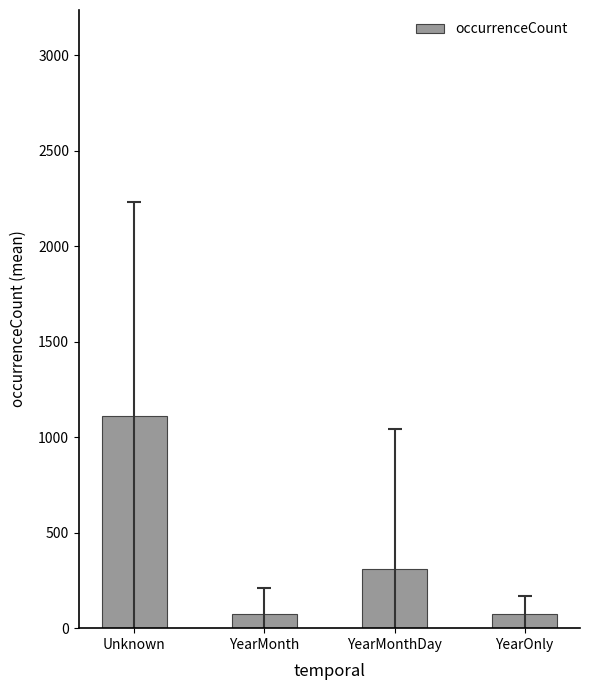

What is the minimum value shown in the chart?

71.7